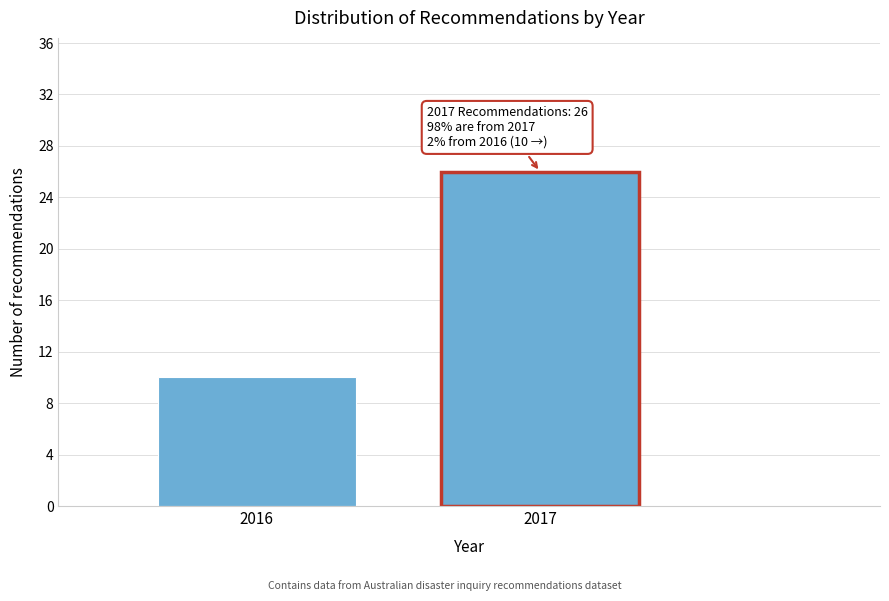

Reading left to right, list all the values displayed in this chart.

2016=10	2017=26